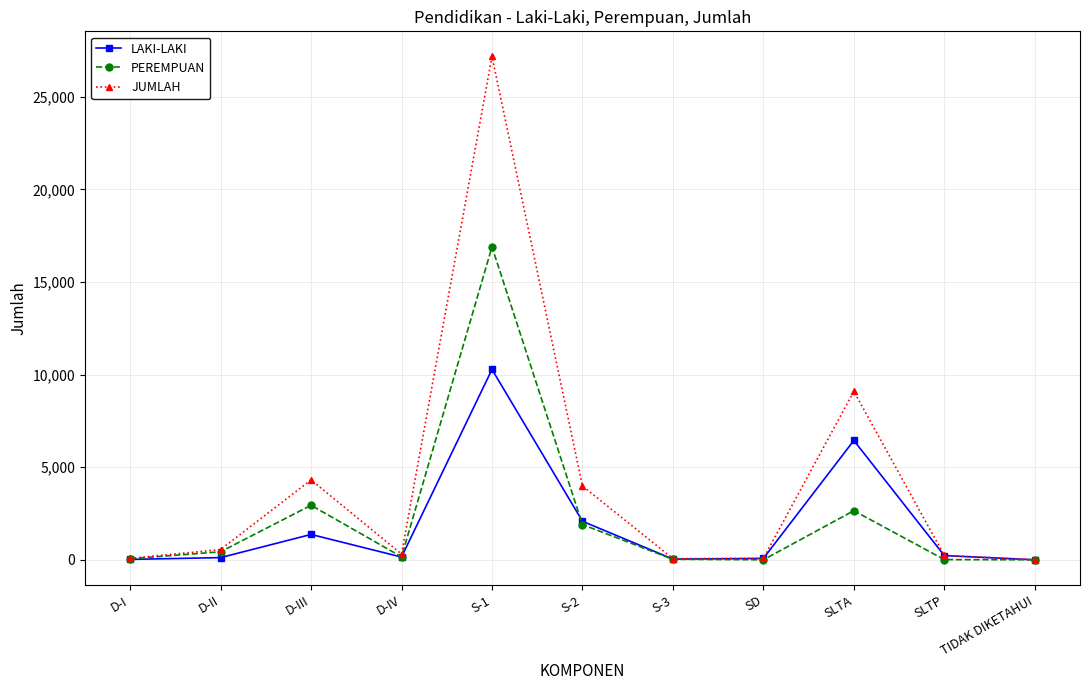

What is the minimum value for PEREMPUAN?

1